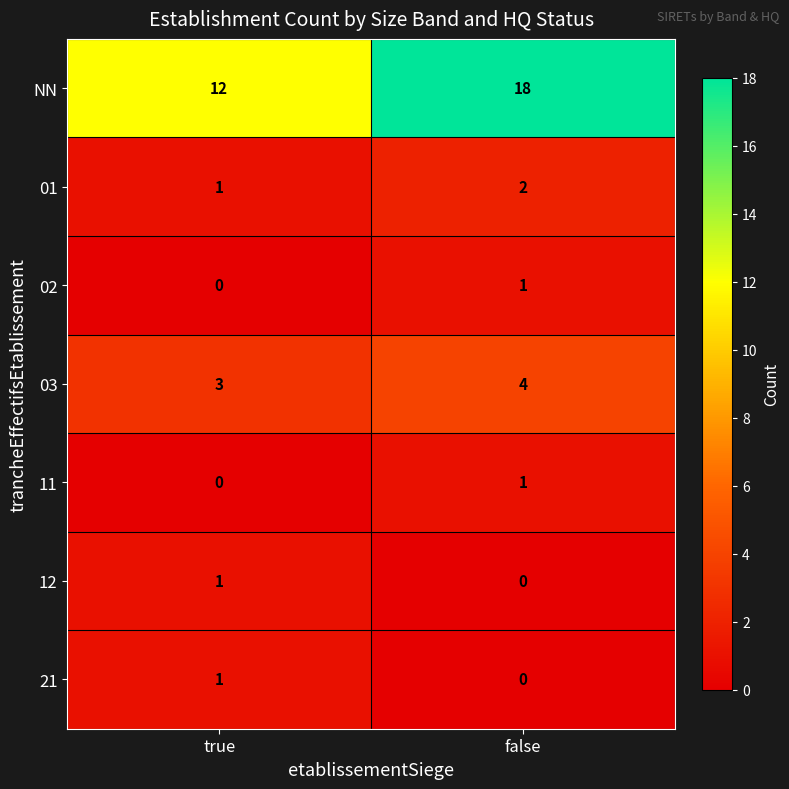

The value of 12 at false is 0. True or false?

True